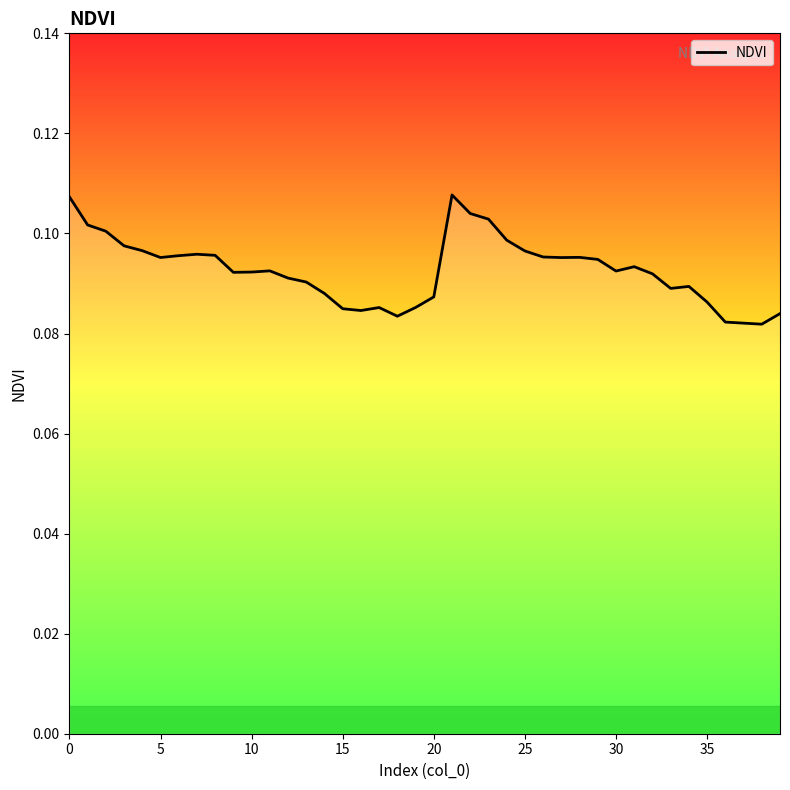

Does the chart have visible grid lines?

No